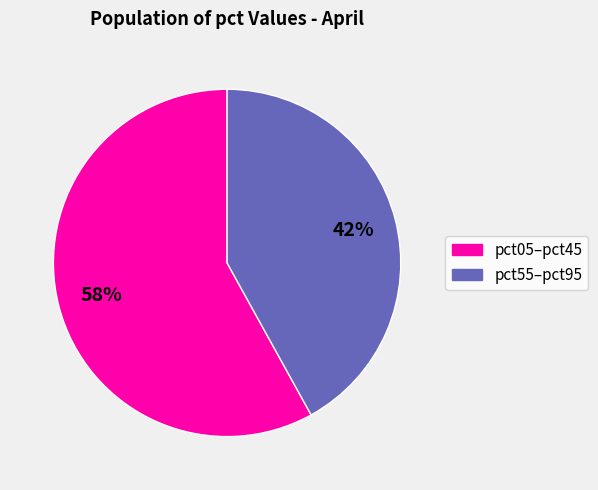

To the nearest percent, what is the average slice percentage?

50%